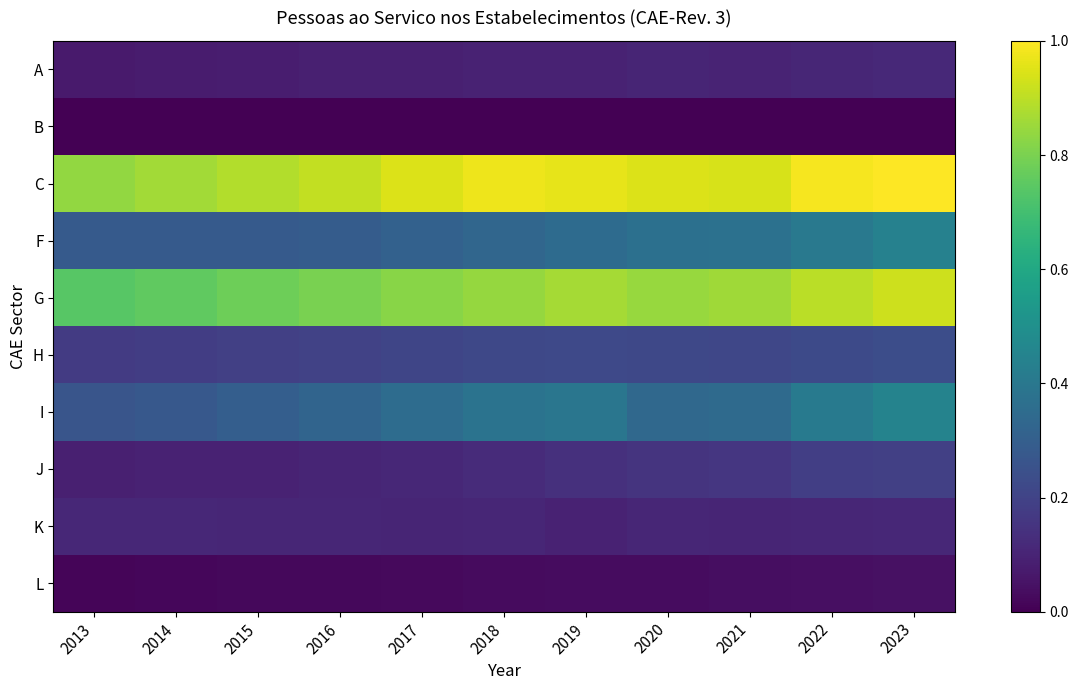

Reading right to left, transcribe all the data shown in this chart.

A: 2023=0.1	2022=0.1	2021=0.1	2020=0.1	2019=0.1	2018=0.1	2017=0.1	2016=0.1	2015=0.1	2014=0.1	2013=0.1
B: 2023=0.0	2022=0.0	2021=0.0	2020=0.0	2019=0.0	2018=0.0	2017=0.0	2016=0.0	2015=0.0	2014=0.0	2013=0.0
C: 2023=1.0	2022=1.0	2021=0.9	2020=0.9	2019=1.0	2018=1.0	2017=0.9	2016=0.9	2015=0.9	2014=0.9	2013=0.8
F: 2023=0.4	2022=0.4	2021=0.4	2020=0.4	2019=0.3	2018=0.3	2017=0.3	2016=0.3	2015=0.3	2014=0.3	2013=0.3
G: 2023=0.9	2022=0.9	2021=0.9	2020=0.8	2019=0.9	2018=0.8	2017=0.8	2016=0.8	2015=0.8	2014=0.8	2013=0.7
H: 2023=0.2	2022=0.2	2021=0.2	2020=0.2	2019=0.2	2018=0.2	2017=0.2	2016=0.2	2015=0.2	2014=0.2	2013=0.2
I: 2023=0.4	2022=0.4	2021=0.3	2020=0.3	2019=0.4	2018=0.4	2017=0.4	2016=0.3	2015=0.3	2014=0.3	2013=0.3
J: 2023=0.2	2022=0.2	2021=0.2	2020=0.1	2019=0.1	2018=0.1	2017=0.1	2016=0.1	2015=0.1	2014=0.1	2013=0.1
K: 2023=0.1	2022=0.1	2021=0.1	2020=0.1	2019=0.1	2018=0.1	2017=0.1	2016=0.1	2015=0.1	2014=0.1	2013=0.1
L: 2023=0.0	2022=0.0	2021=0.0	2020=0.0	2019=0.0	2018=0.0	2017=0.0	2016=0.0	2015=0.0	2014=0.0	2013=0.0